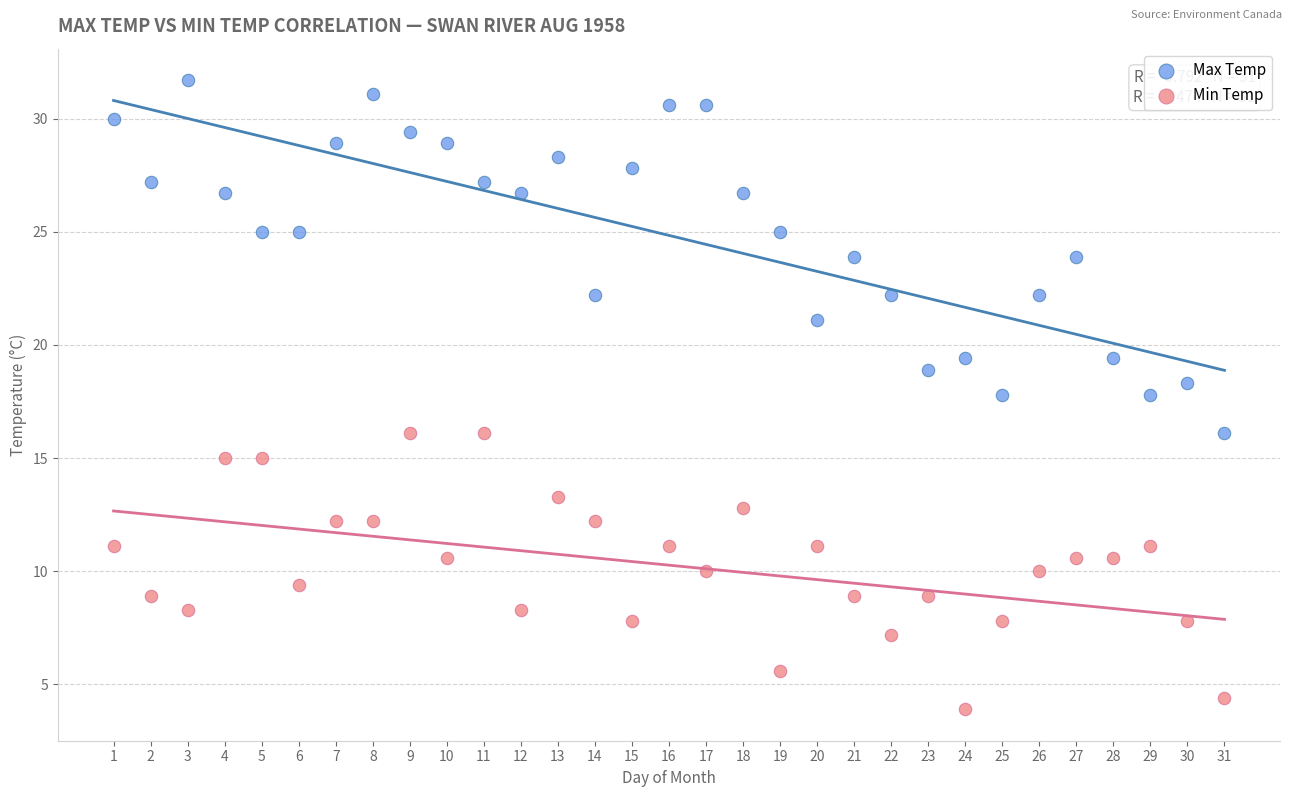

Which series contains the lowest Y value?

Min Temp